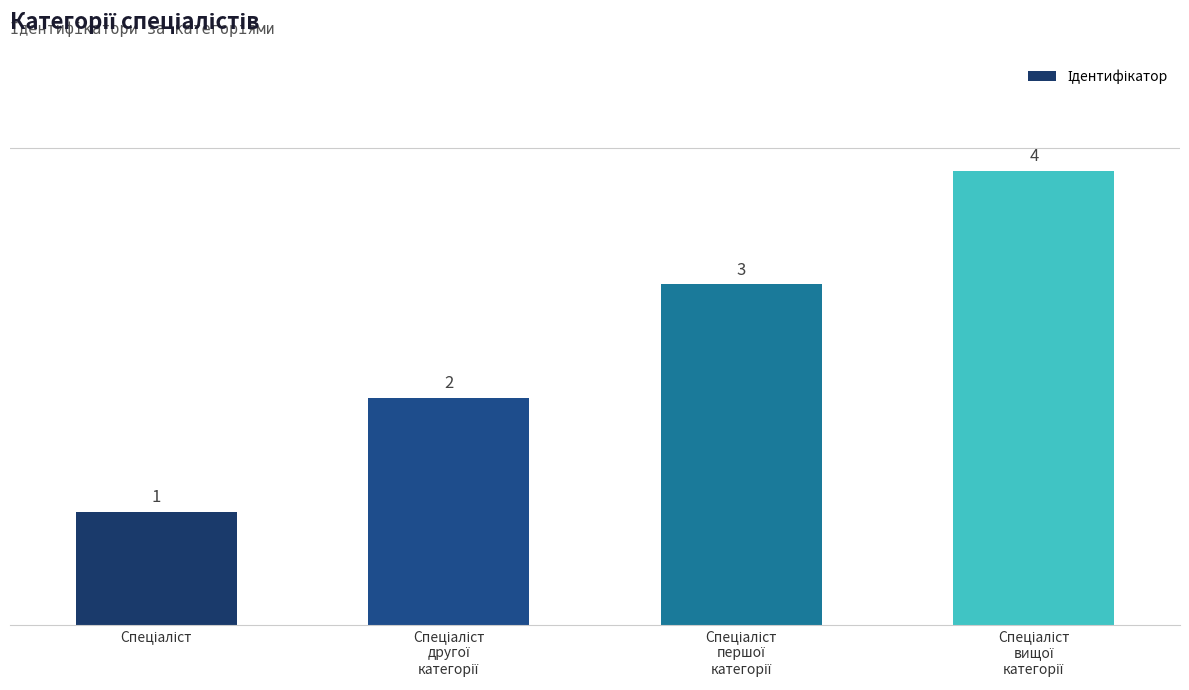

What is the greatest value displayed?

4